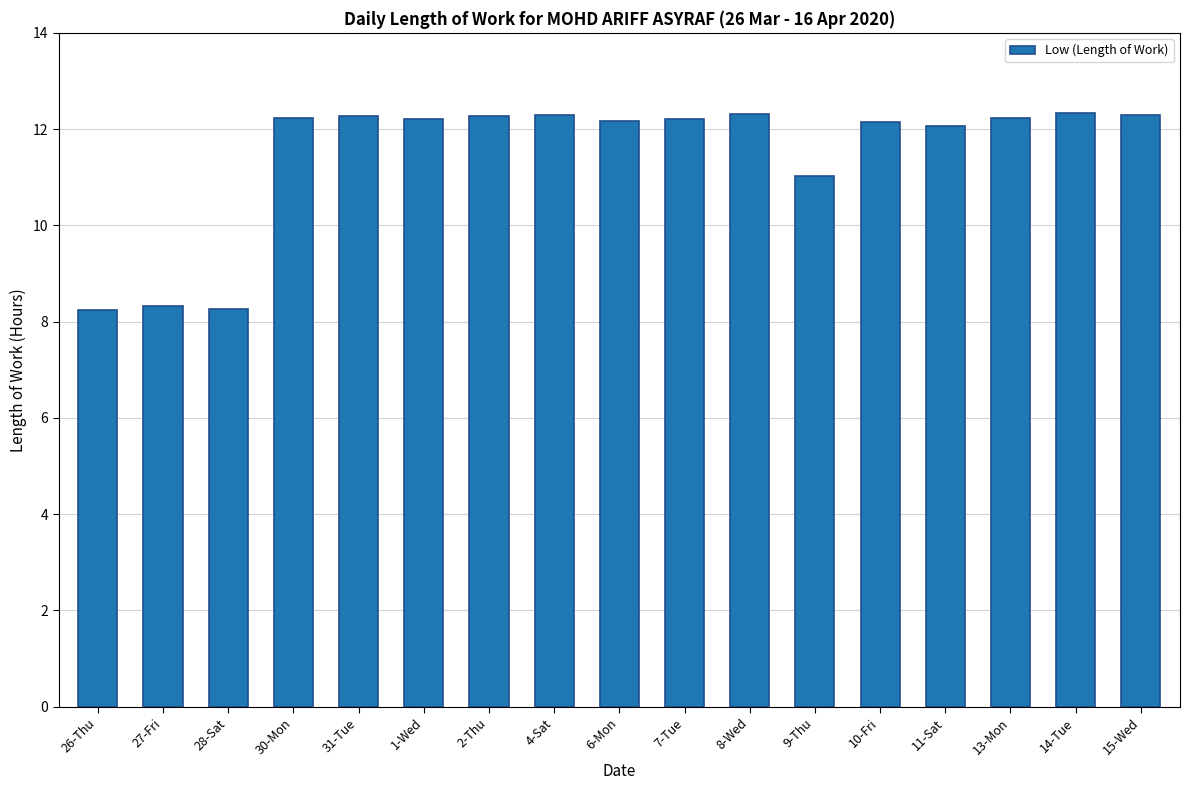

What is the difference between the maximum and minimum values?

4.1